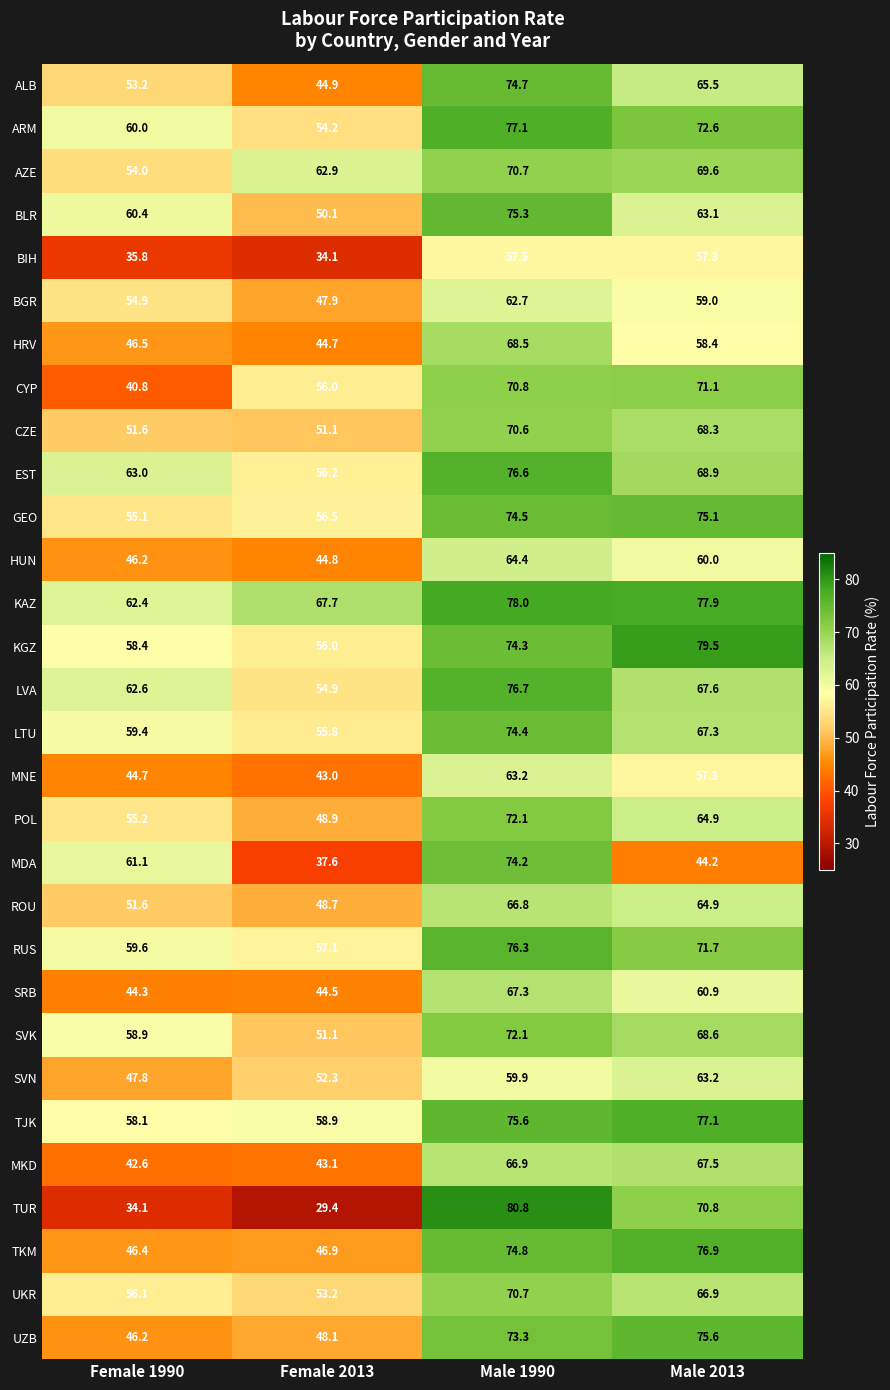

Rank the categories by TJK value from lowest to highest.

Female 1990, Female 2013, Male 1990, Male 2013